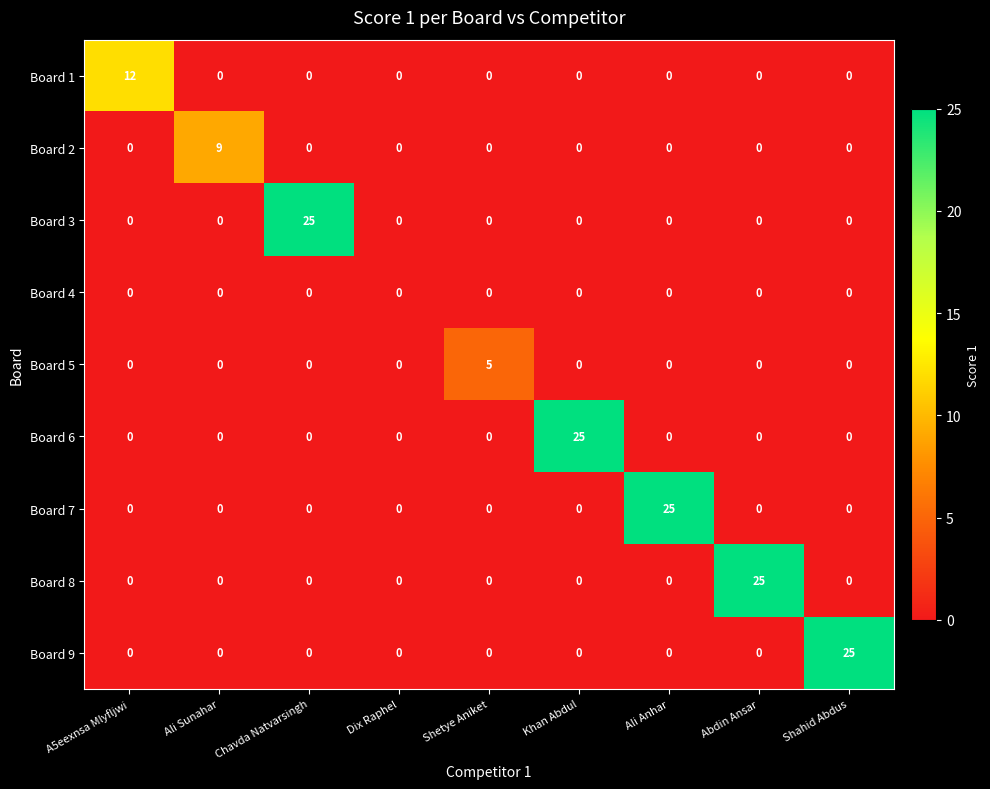

What is the total value across all series at Shahid Abdus?

25